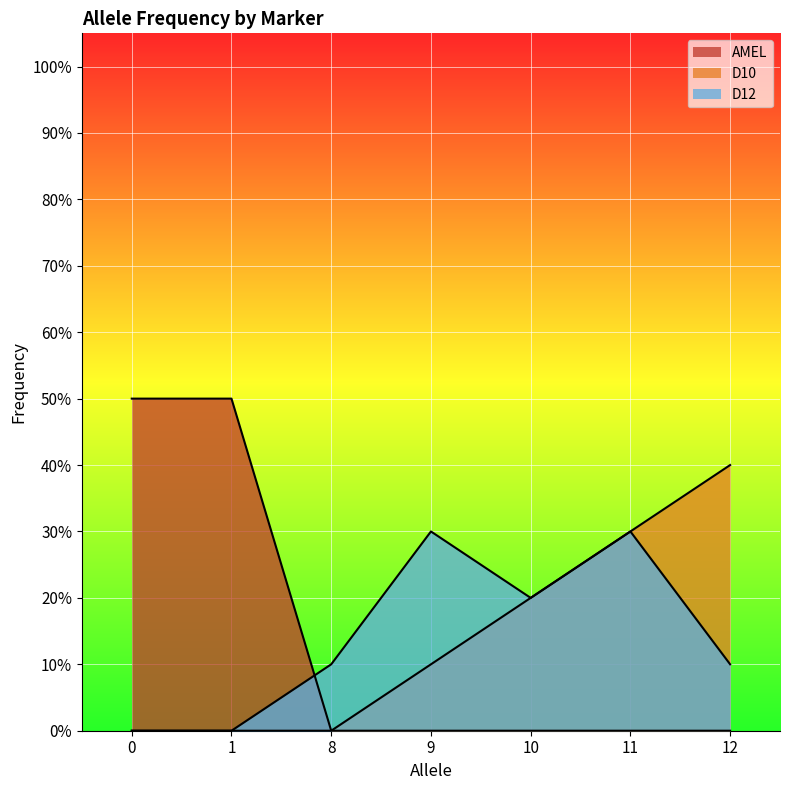

True or false: AMEL and D12 cross at least once.

True